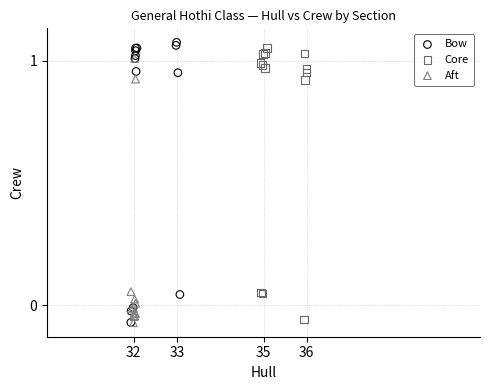

Which series contains the highest Y value?

Bow